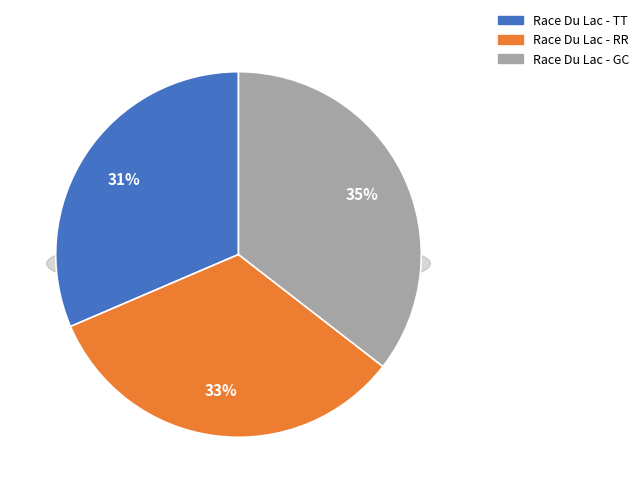

Which slice is the smallest?

Race Du Lac - TT